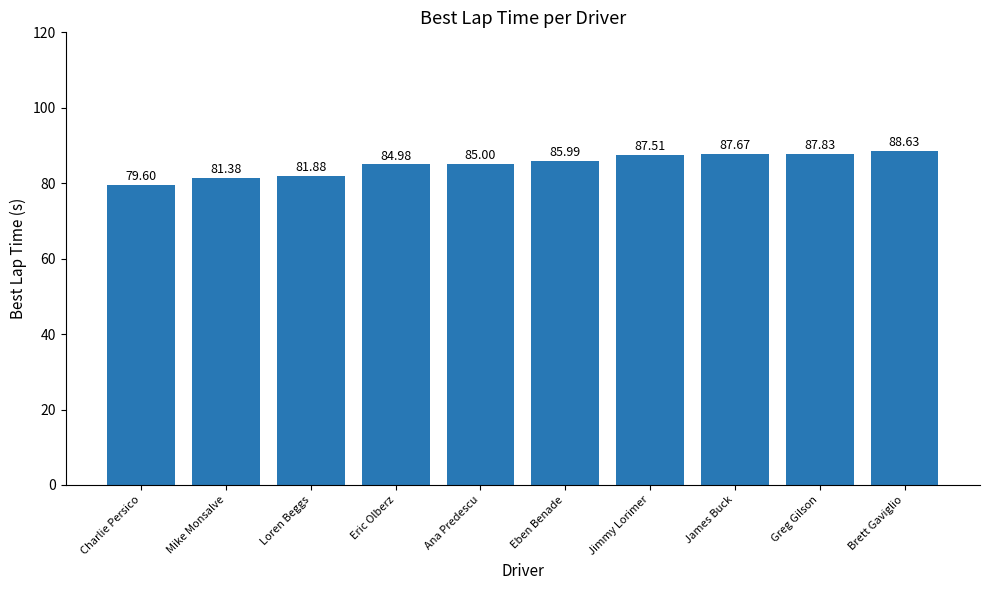

Reading left to right, transcribe all the data shown in this chart.

79.6	81.4	81.9	85.0	85.0	86.0	87.5	87.7	87.8	88.6